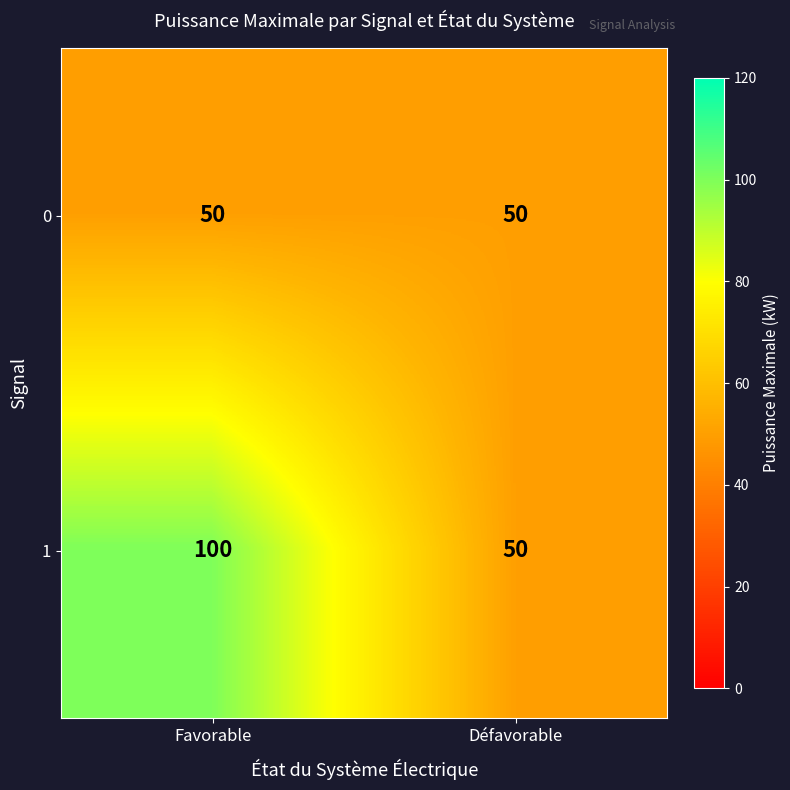

What is the average value of the 0 series?

50